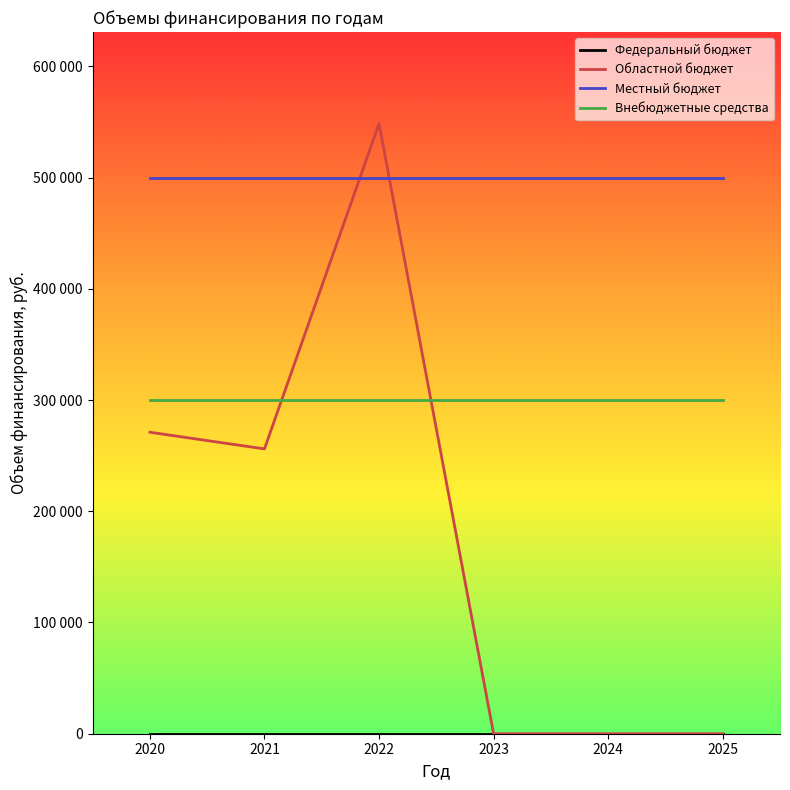

Which series has the widest spread of values?

Областной бюджет